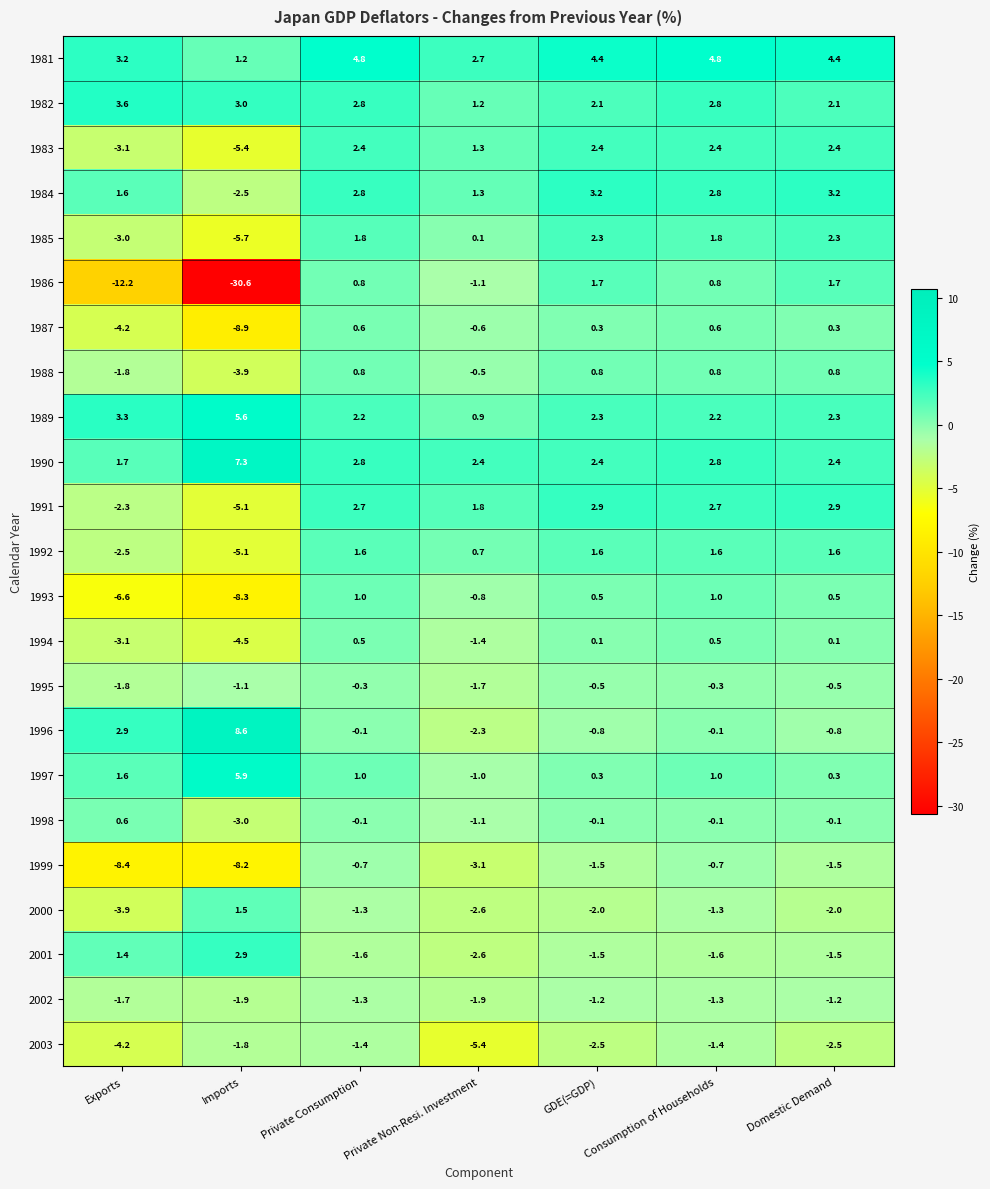

The 2000 series shows -3.9 at Exports. True or false?

True